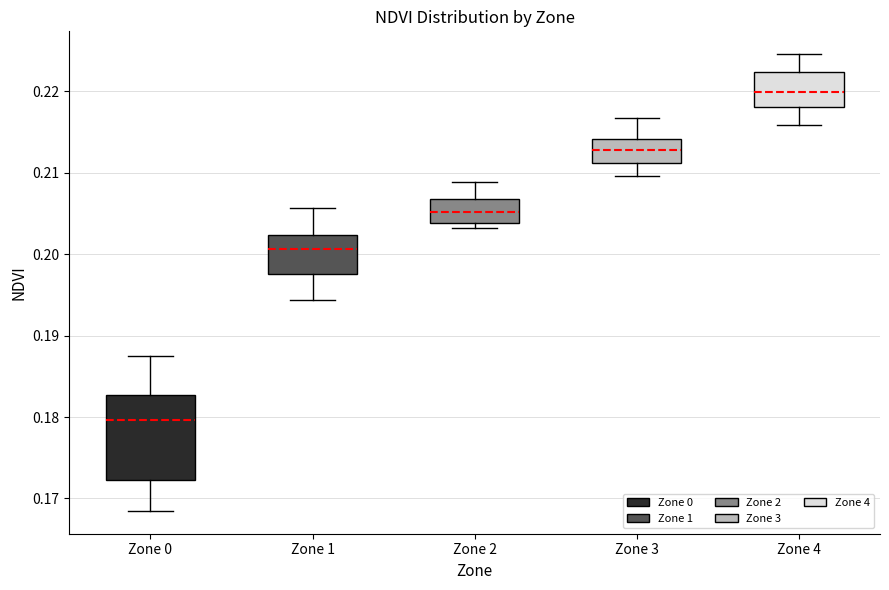

Where does the upper whisker of the box for Zone 2 end on the y-axis? The values are not printed on the chart, so give them approximately, as read against the axis.

0.209